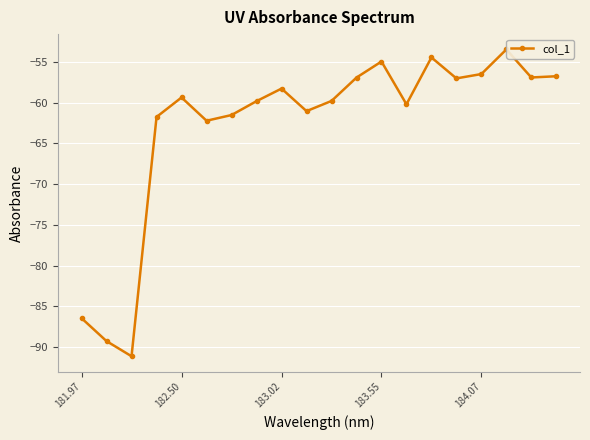

How many interior local peaks (higher than both neighbors) does the data have?

5